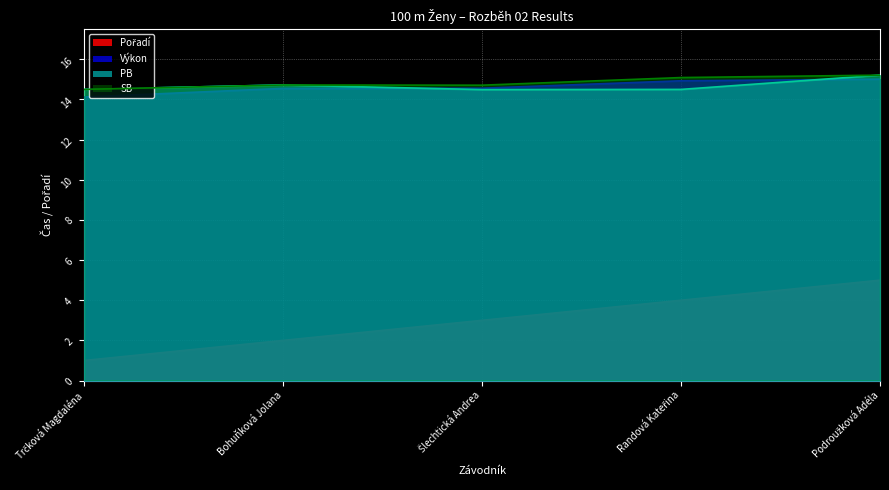

What is the difference between the SB values at Podroužková Adéla and Randová Kateřina?

0.1